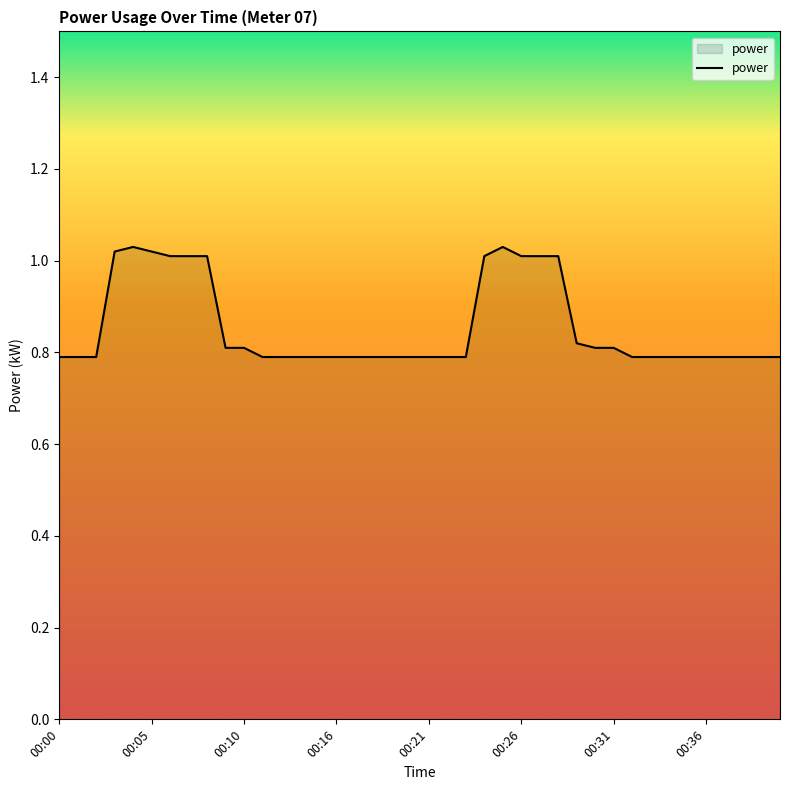

Does the chart display data point markers on the line(s)?

No